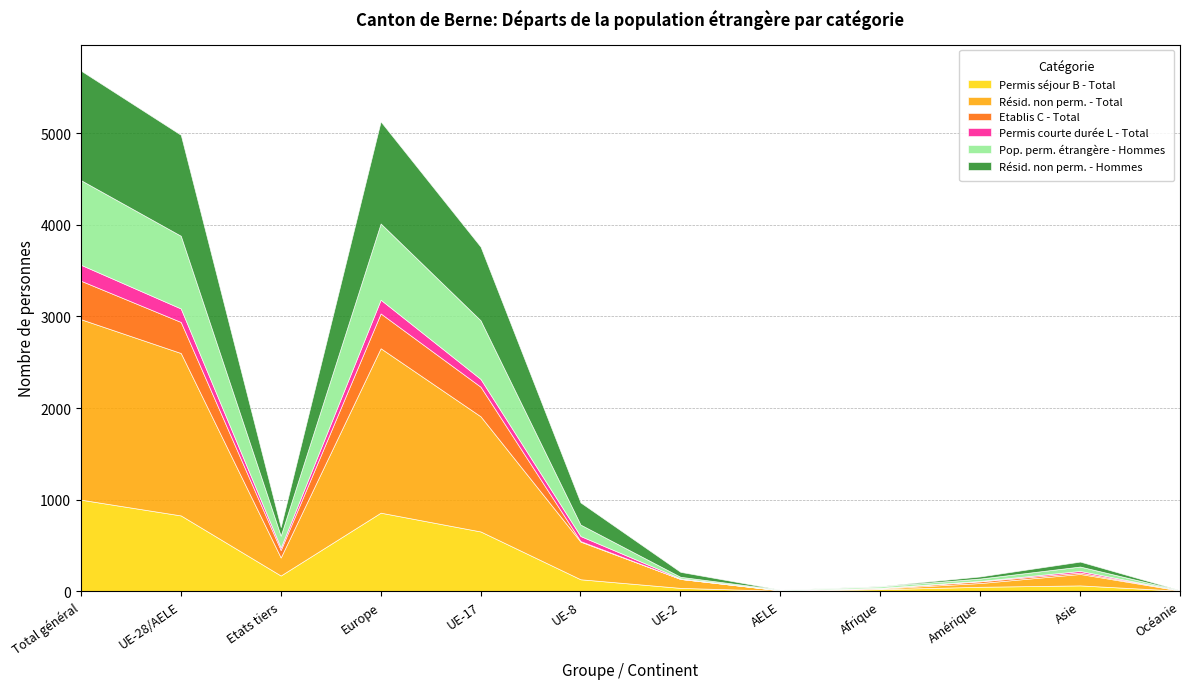

Between Europe and UE-2, which is larger?

Europe